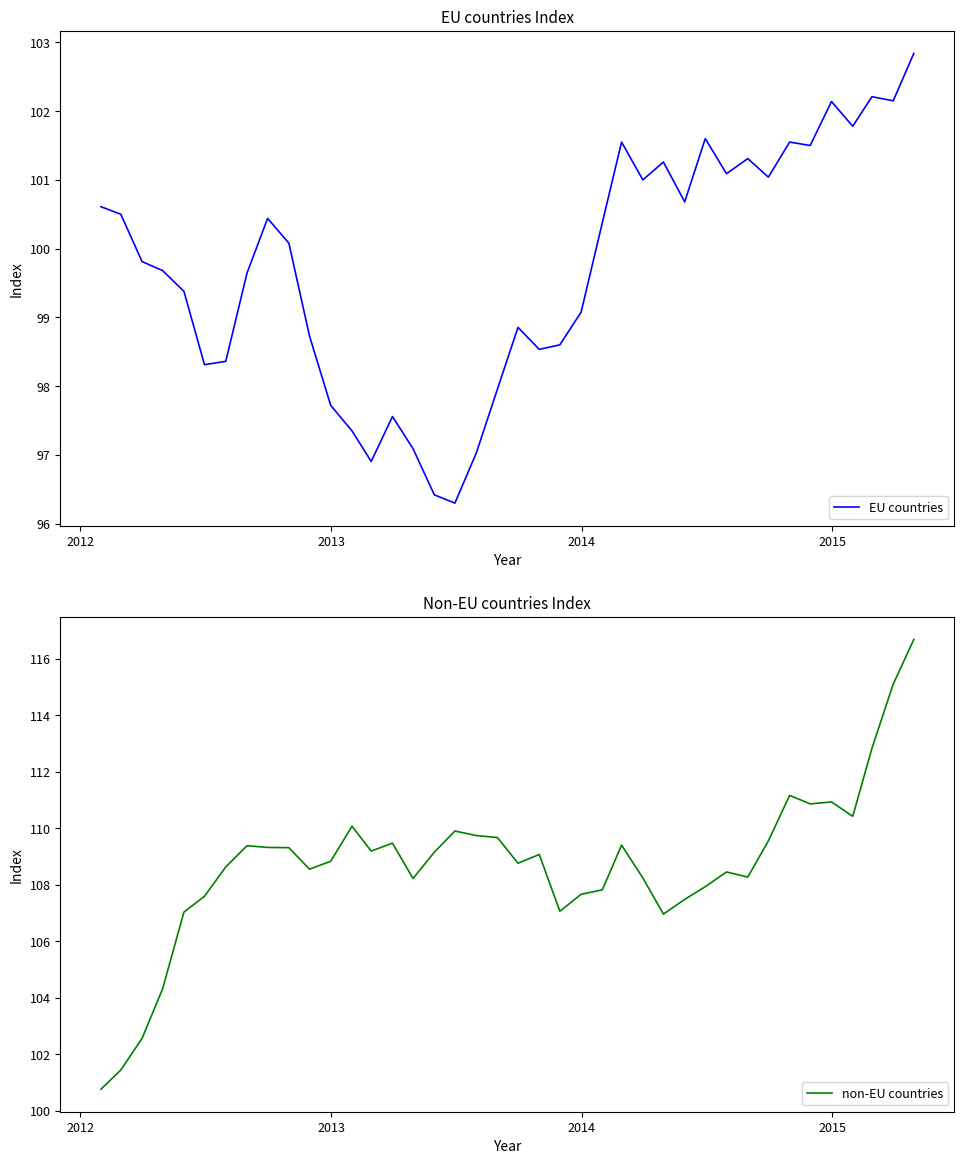

True or false: EU countries and non-EU countries intersect in this chart.

False